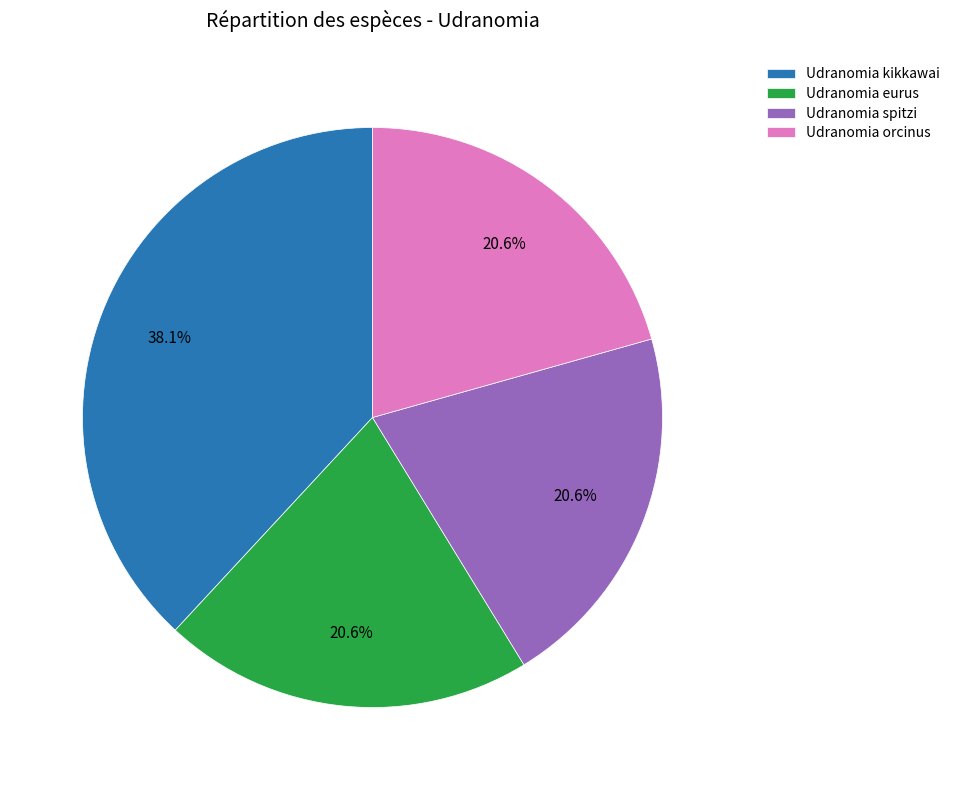

To the nearest percent, what is the combined percentage of Udranomia spitzi and Udranomia eurus?

41%